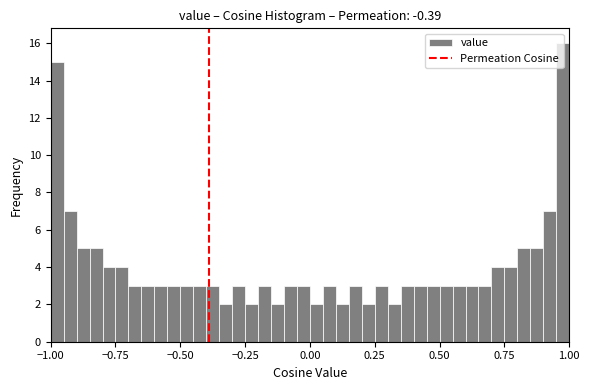

Read against the x-axis, roughly where is the centre of the tallest bar?

1.00